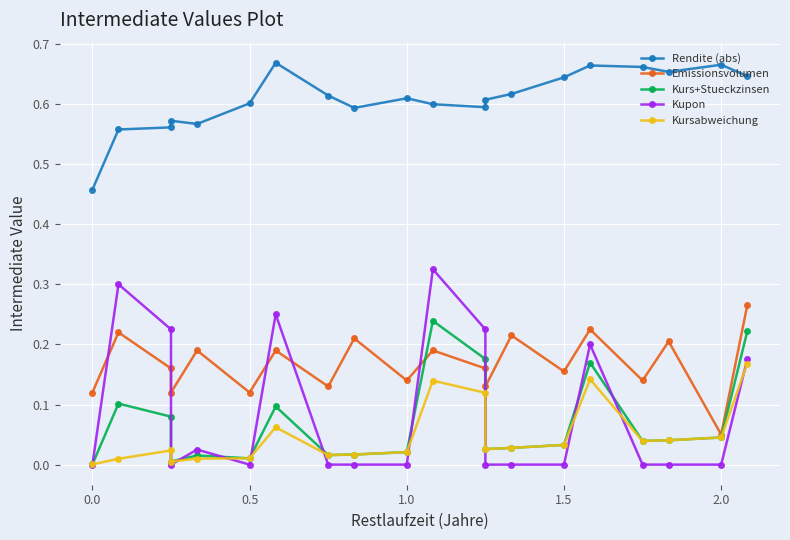

At which label does Kurs+Stueckzinsen reach its peak?

10